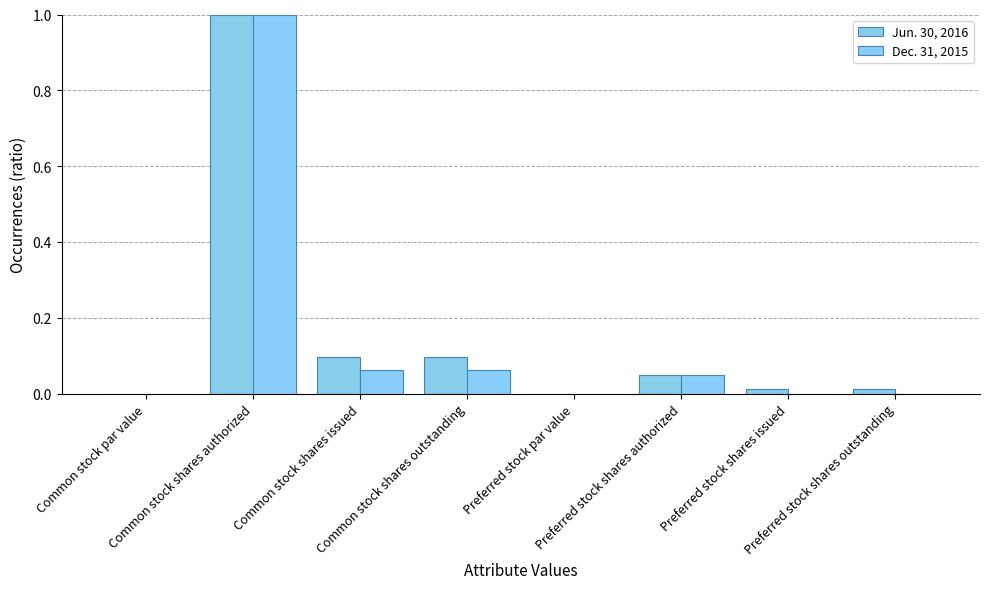

How many categories are shown in the chart?

8